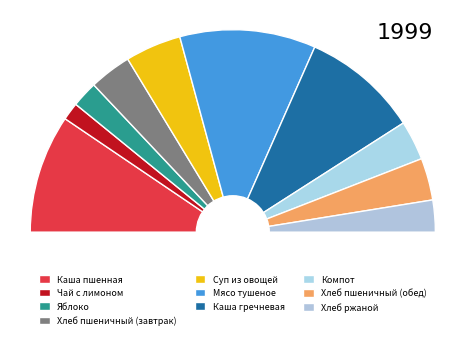

To the nearest percent, what percentage of the pie is Хлеб пшеничный (обед)?

7%